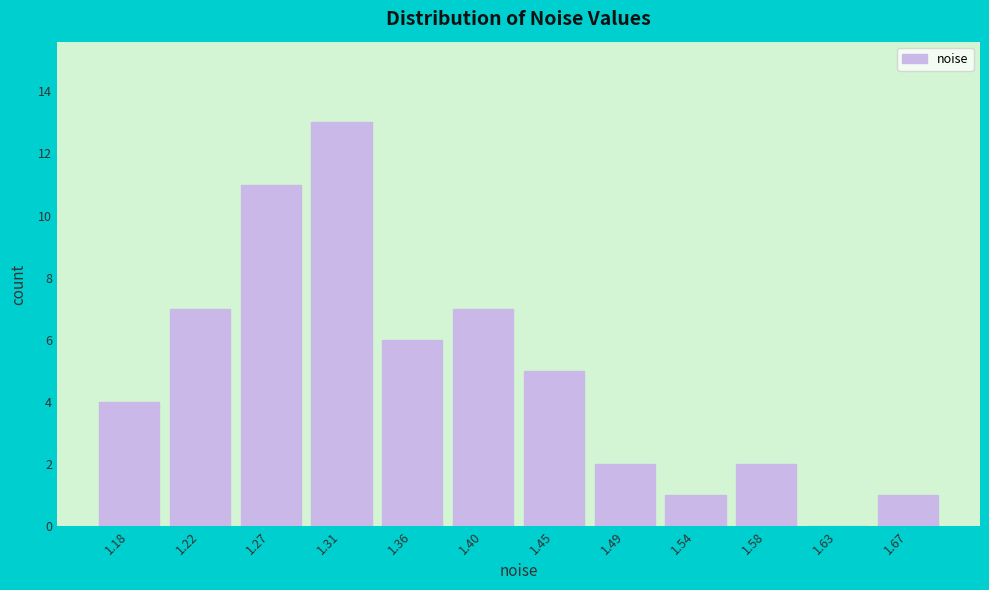

Reading left to right, transcribe all the data shown in this chart.

1.18=4	1.22=7	1.27=11	1.31=13	1.36=6	1.40=7	1.45=5	1.49=2	1.54=1	1.58=2	1.63=0	1.67=1